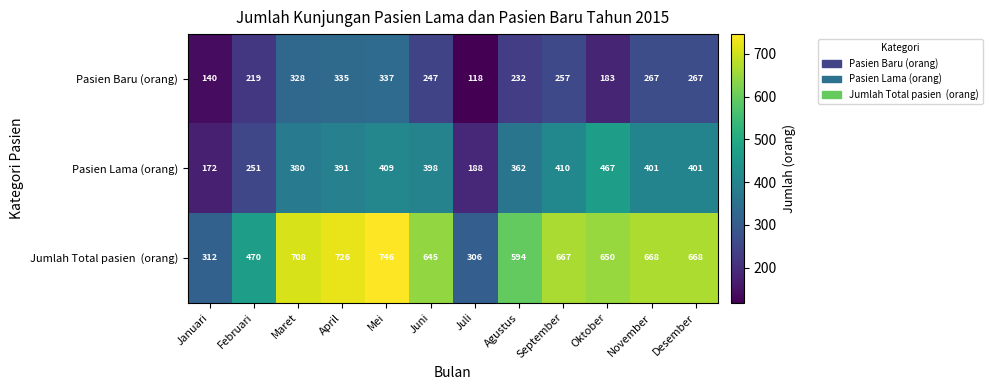

What is the difference between the maximum and minimum values in the Pasien Lama (orang) series?

295